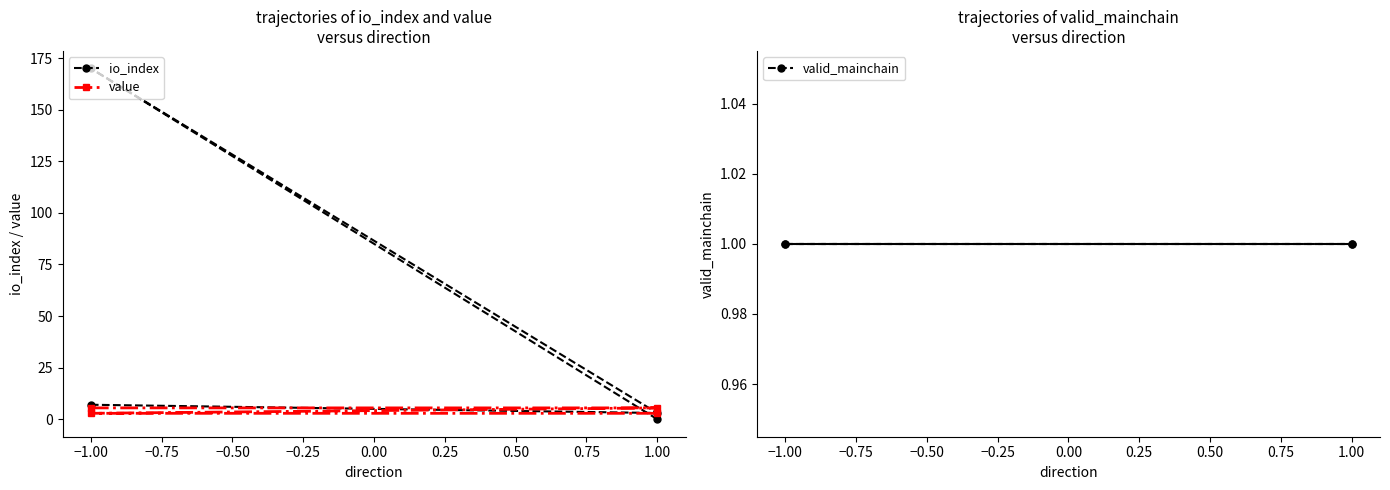

Does the chart have visible grid lines?

No